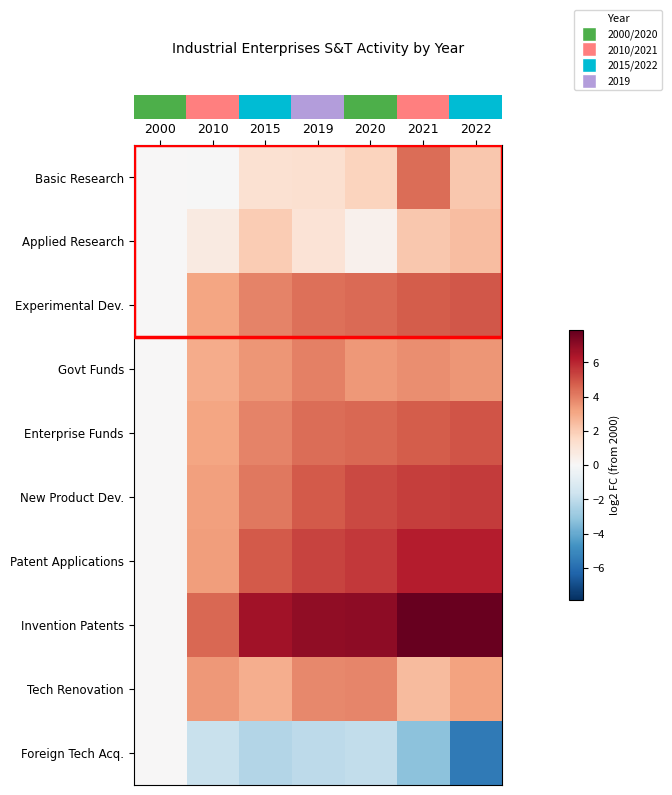

At which category is the sum across all series the highest?

2021